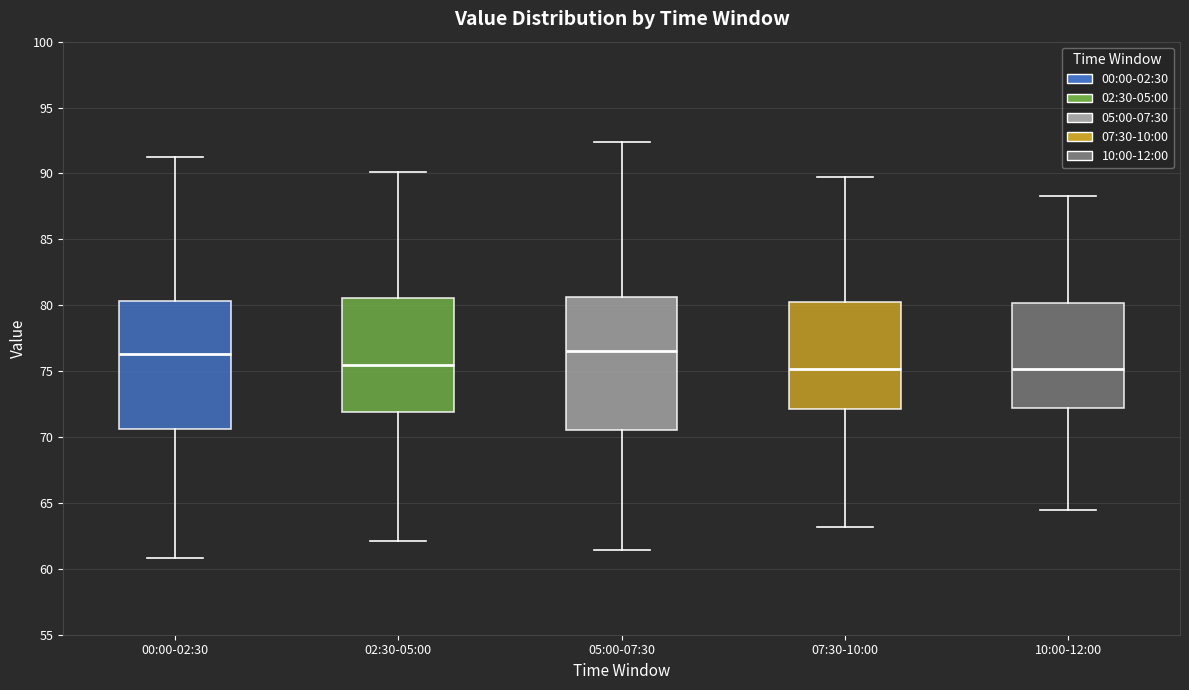

Reading left to right, read every box against the y-axis: the position of its median line, the range the box covers, and the ends of its whiskers. The values are not printed on the chart, so give them approximately, as read against the axis.

00:00-02:30: median 76.5, box 70.5 to 80.5, whiskers 61.0 to 91.0
02:30-05:00: median 75.5, box 72.0 to 80.5, whiskers 62.0 to 90.0
05:00-07:30: median 76.5, box 70.5 to 80.5, whiskers 61.5 to 92.5
07:30-10:00: median 75.0, box 72.0 to 80.0, whiskers 63.0 to 89.5
10:00-12:00: median 75.0, box 72.0 to 80.0, whiskers 64.5 to 88.5